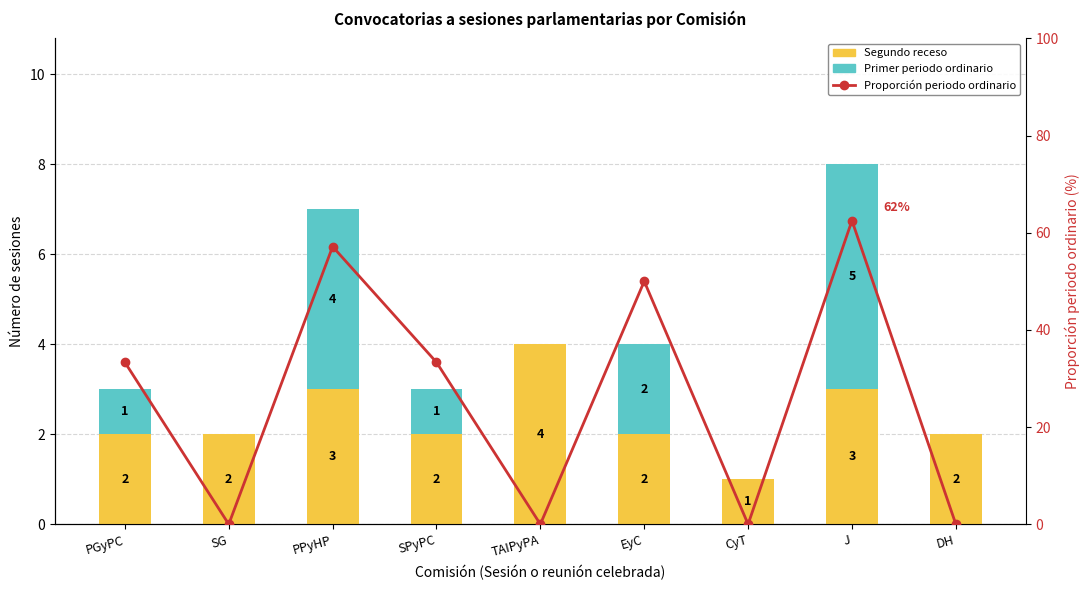

Reading left to right, list all the values displayed in this chart.

Segundo receso: PGyPC=2.0	SG=2.0	PPyHP=3.0	SPyPC=2.0	TAIPyPA=4.0	EyC=2.0	CyT=1.0	J=3.0	DH=2.0
Primer periodo ordinario: PGyPC=1.0	SG=0.0	PPyHP=4.0	SPyPC=1.0	TAIPyPA=0.0	EyC=2.0	CyT=0.0	J=5.0	DH=0.0
Proporción periodo ordinario: PGyPC=33.3	SG=0.0	PPyHP=57.1	SPyPC=33.3	TAIPyPA=0.0	EyC=50.0	CyT=0.0	J=62.5	DH=0.0